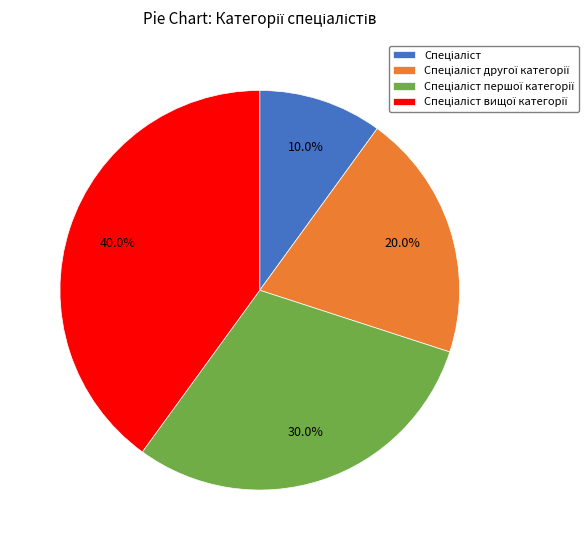

Is there a majority slice in this chart?

No